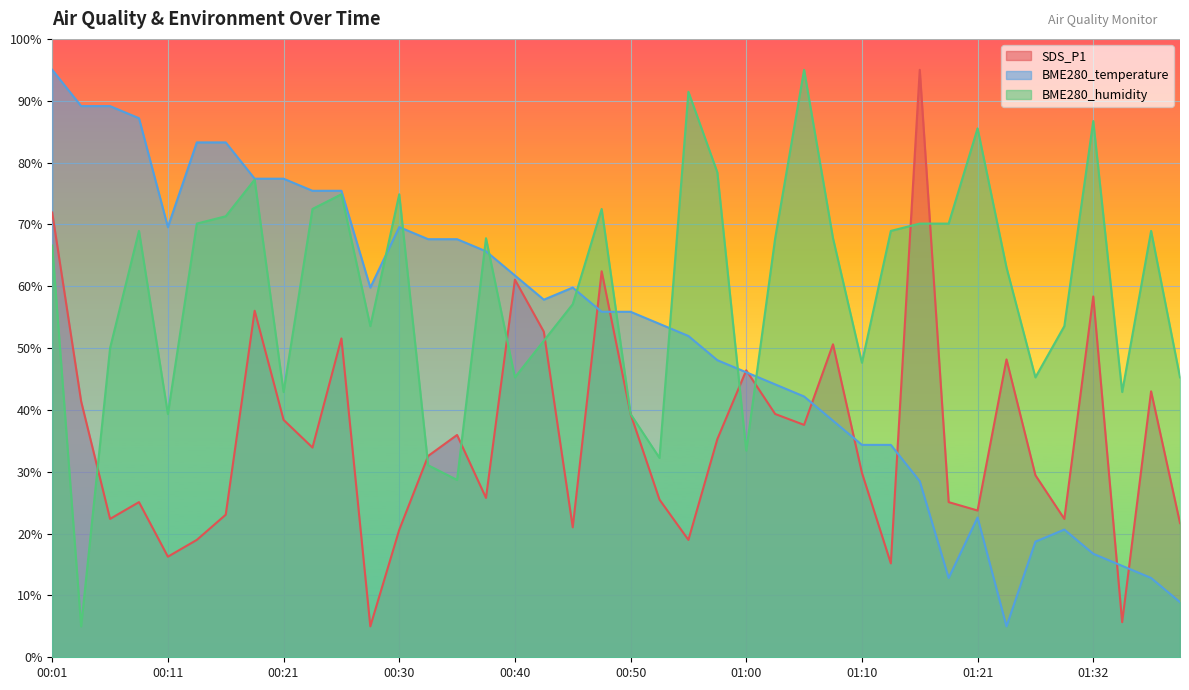

What is the maximum value for SDS_P1?

95.0